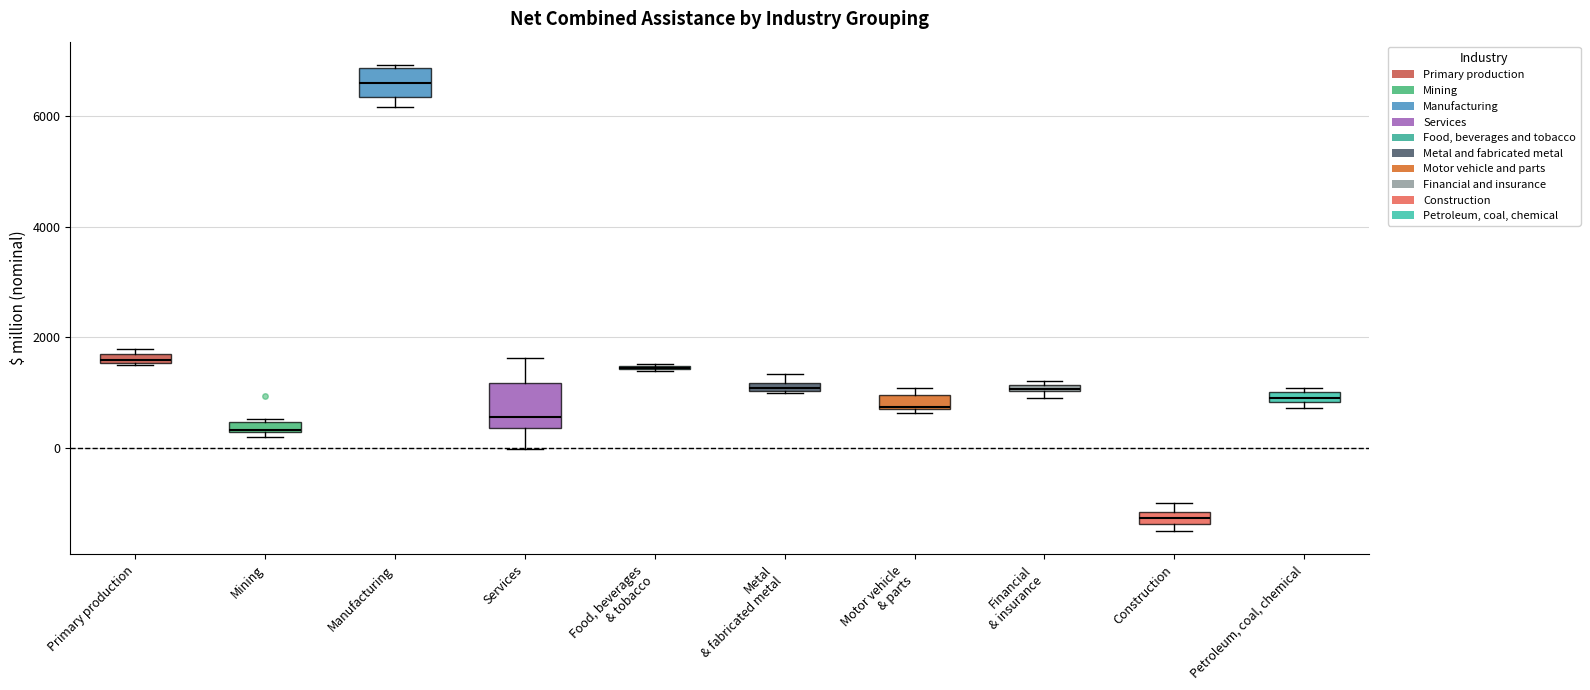

Which box is the tallest, from its lower edge to its upper edge?

Services